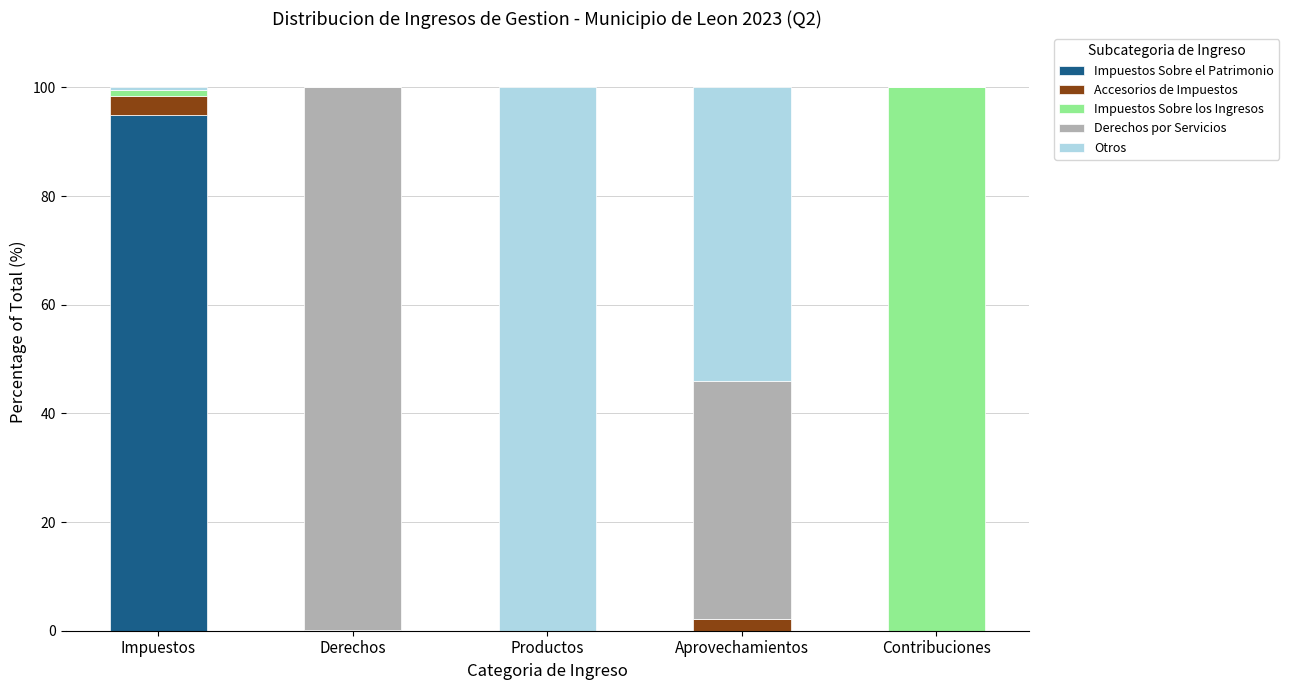

Are the bars horizontal?

No